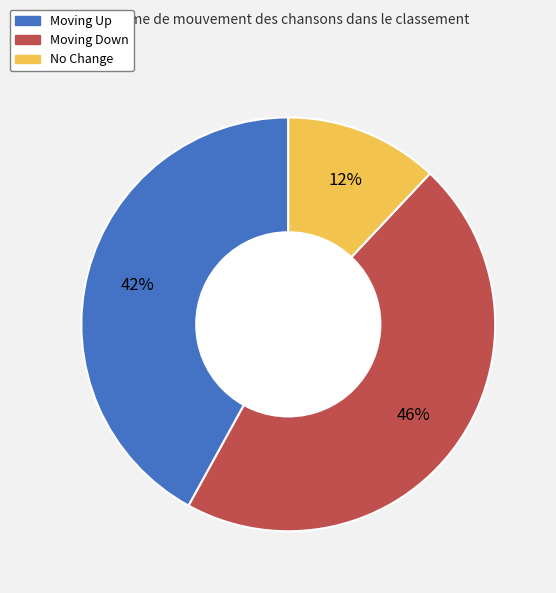

To the nearest percent, what is the difference between the largest and smallest slice percentages?

34%